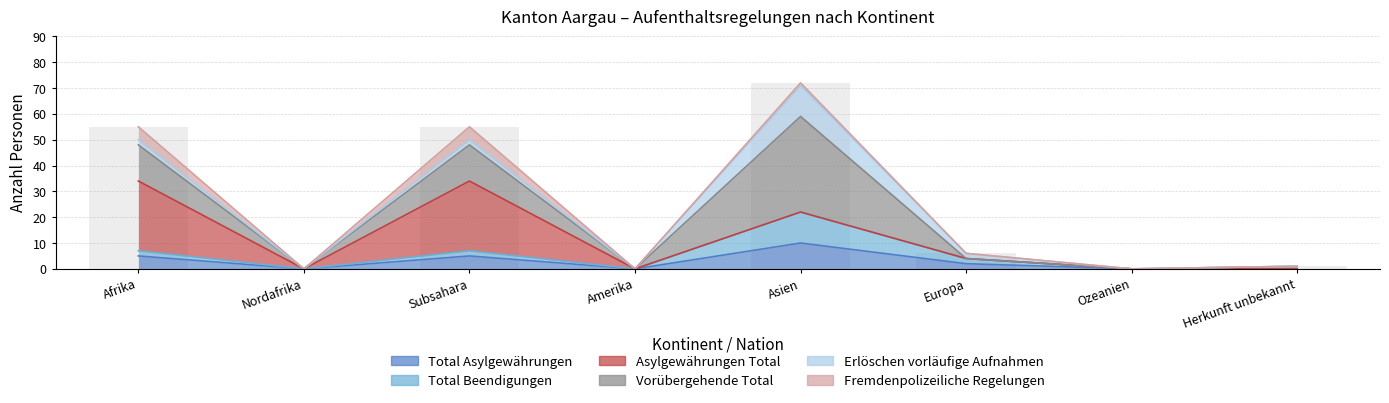

How many values in Total Asylgewährungen are above zero?

4